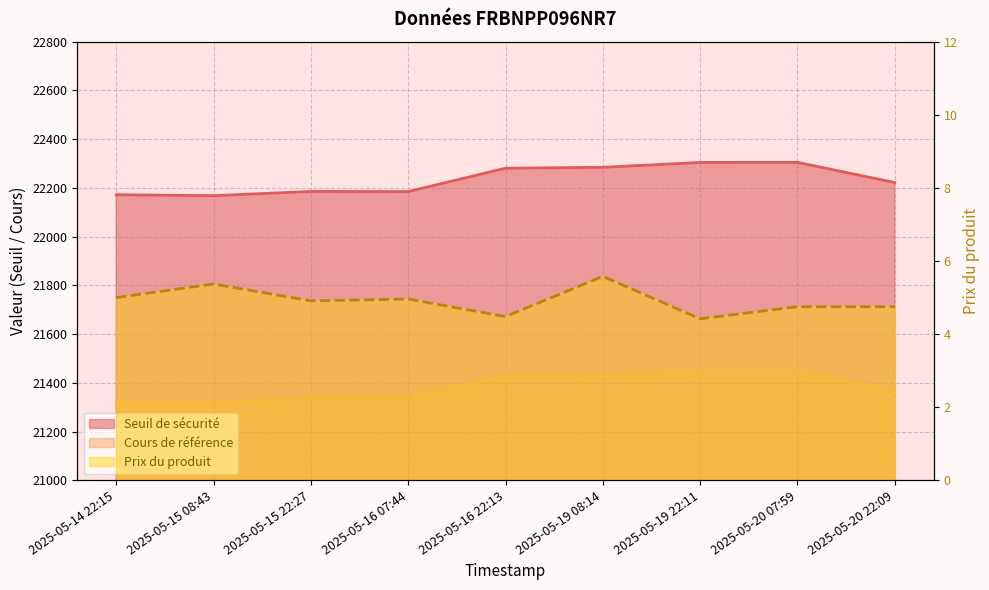

How many data points in Seuil de sécurité are less than 22221?

4